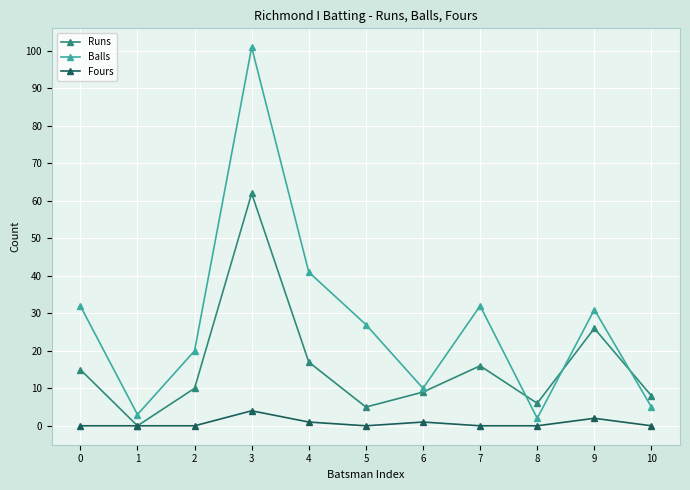

Where is the first local minimum for Runs?

1